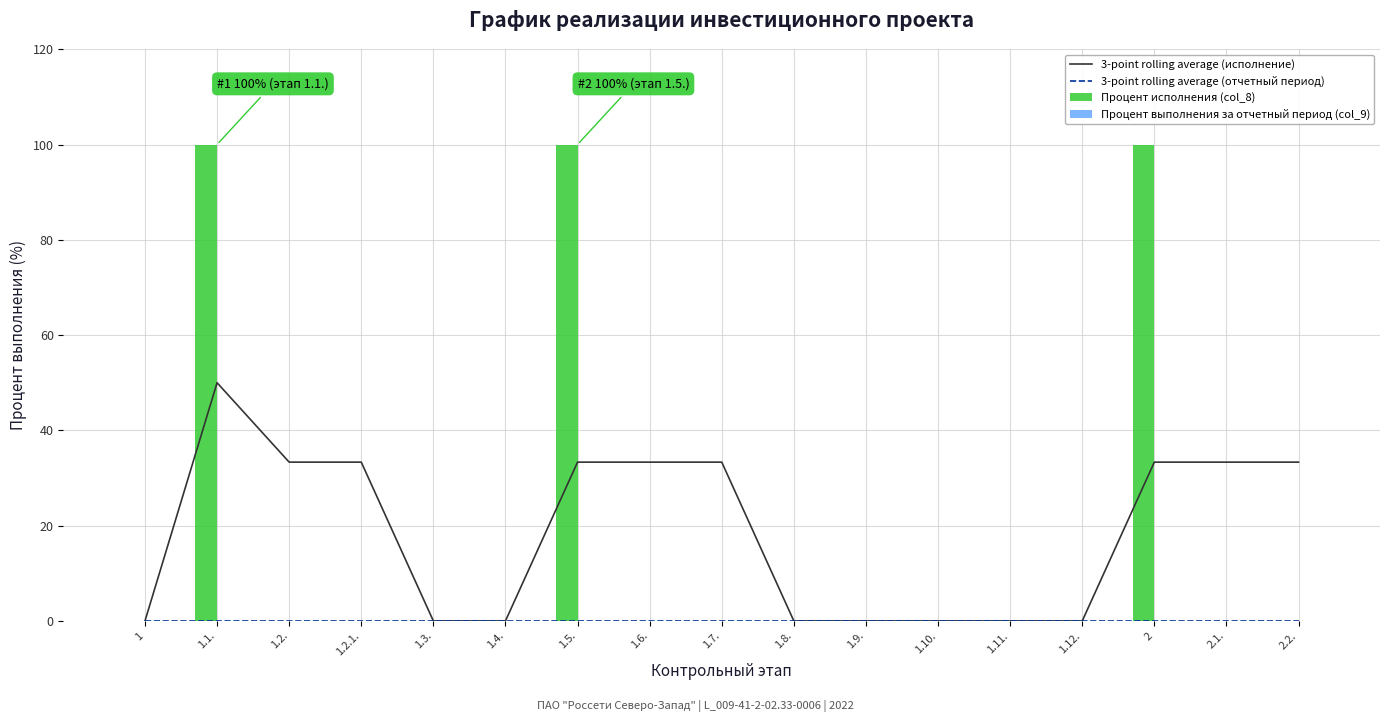

Which category has the lowest value across all series?

1